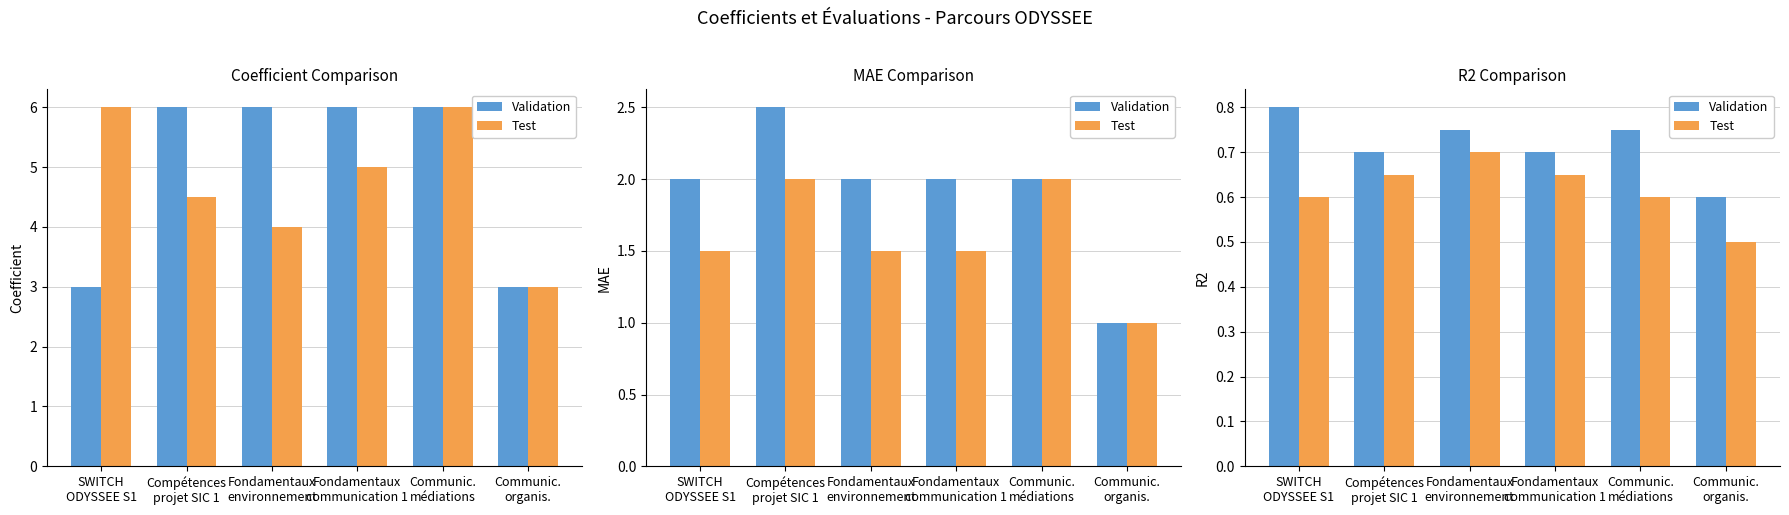

The value of Test at Communic.
médiations is 0.2. True or false?

False